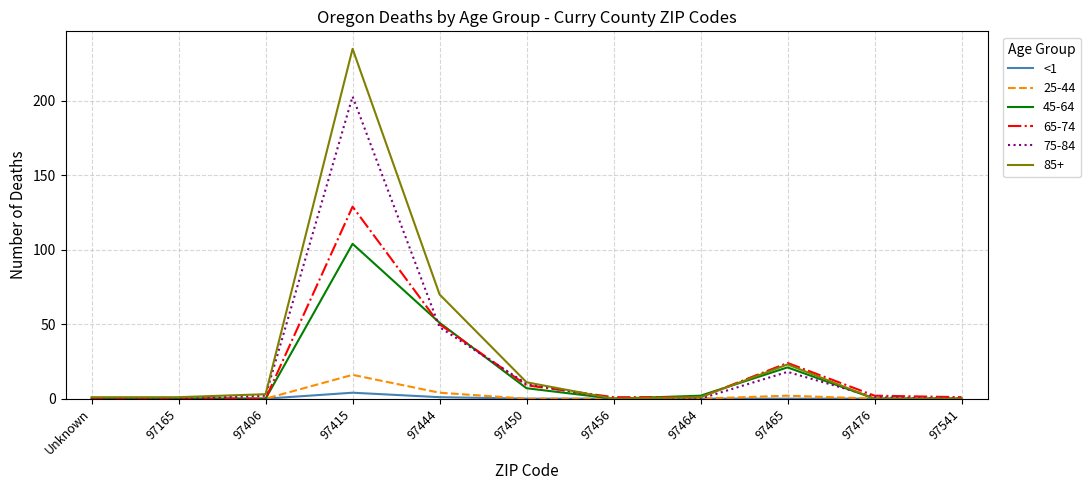

True or false: <1 has a value of 0 at 97450.

True